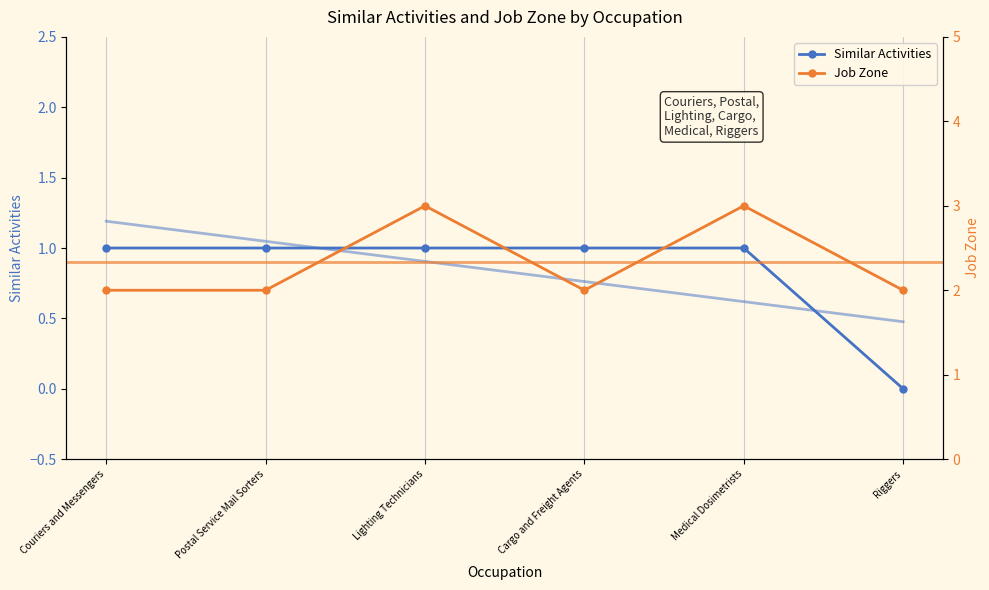

What is the difference between the highest and lowest values at Riggers?

2